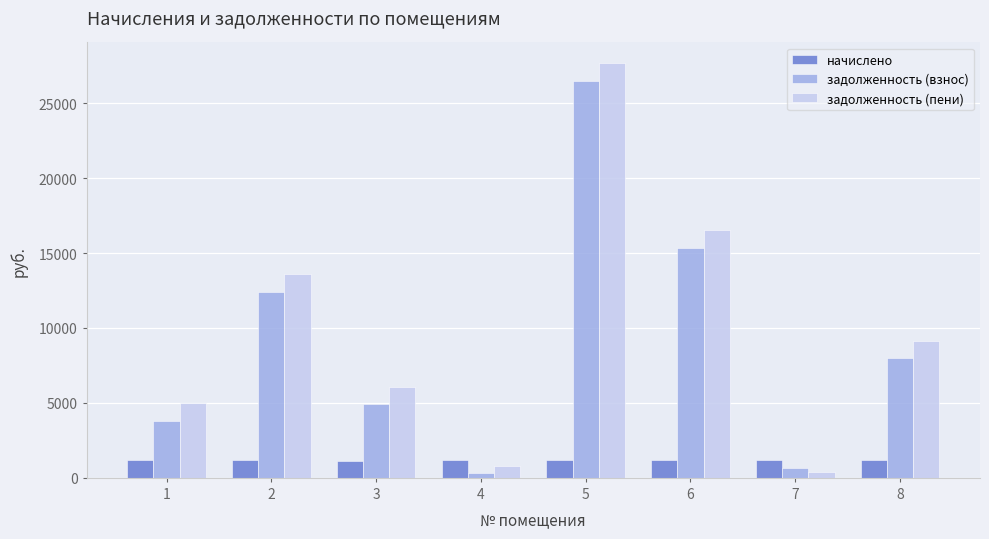

Which series has the largest total across all categories?

задолженность (пени)